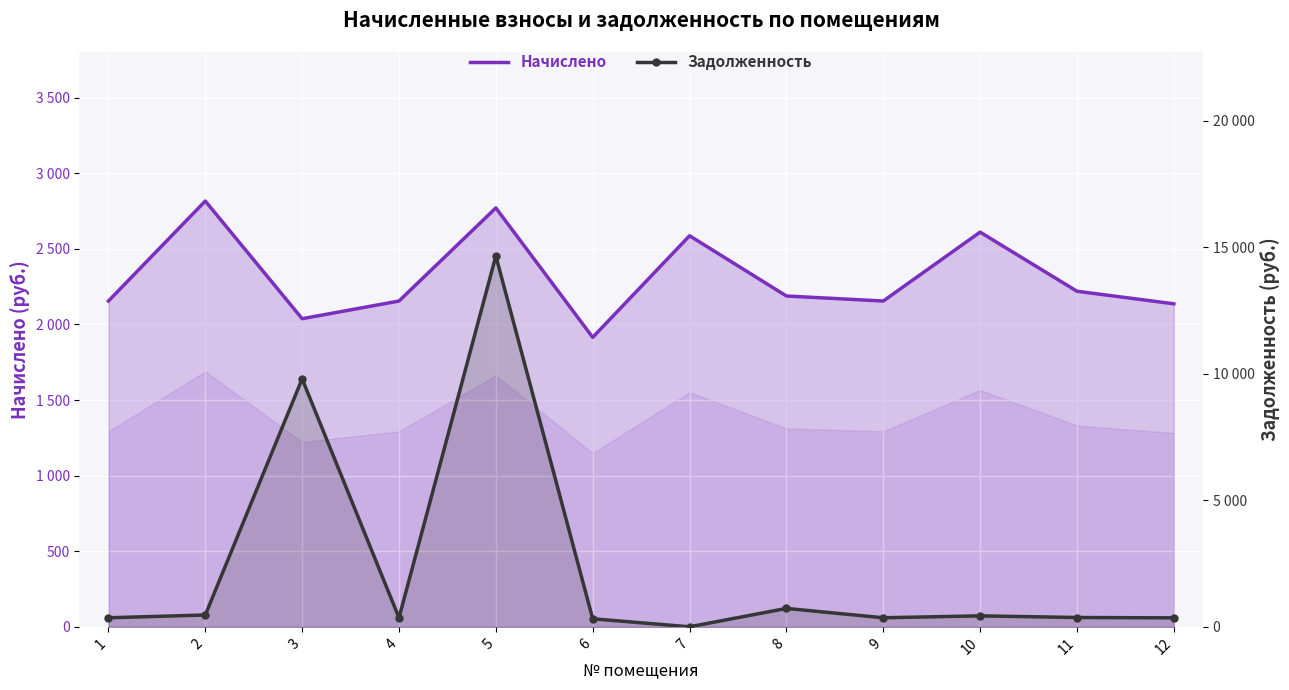

Reading left to right, what are all the values shown in this chart?

Начислено: 2154.6	2815.7	2037.7	2154.6	2770.2	1914.5	2586.1	2187.8	2154.6	2610.1	2219.2	2136.1
Задолженность: 359.1	469.3	9798.9	359.1	14655.6	319.1	2.0	729.3	359.1	435.0	369.9	356.0